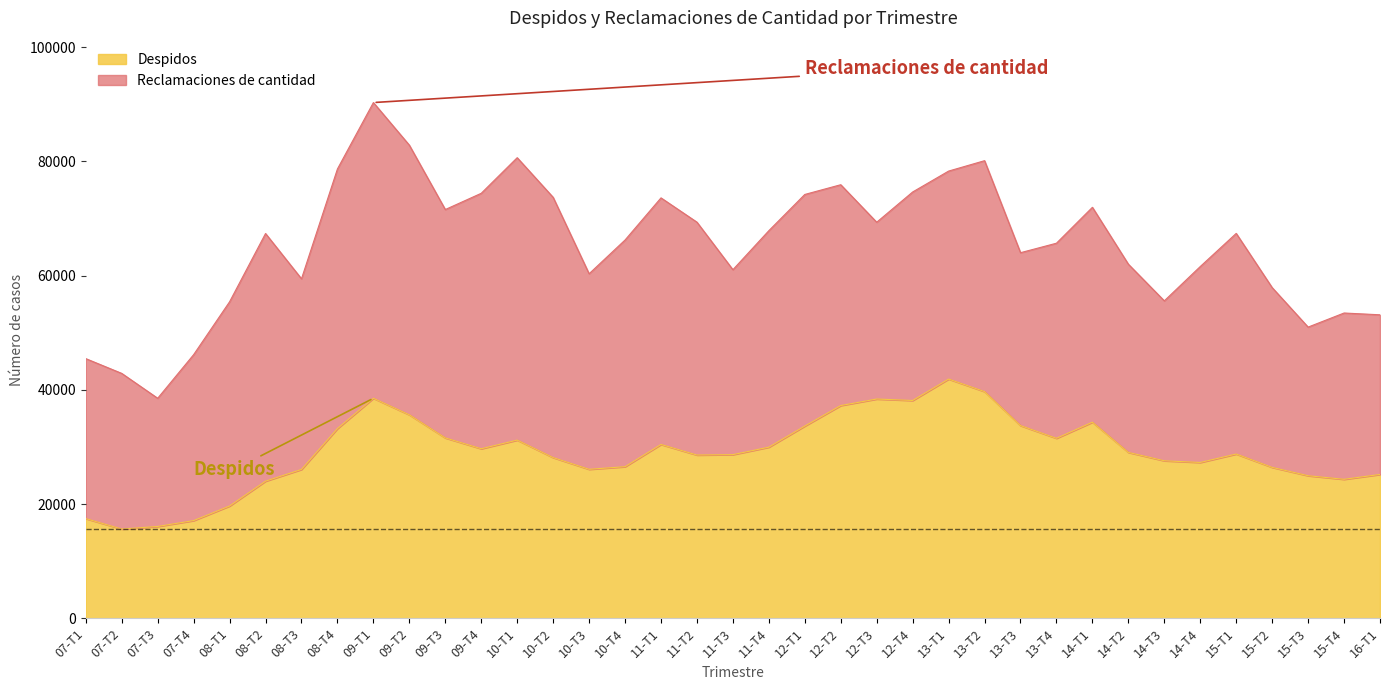

Between 12-T4 and 14-T3, which is larger?

12-T4